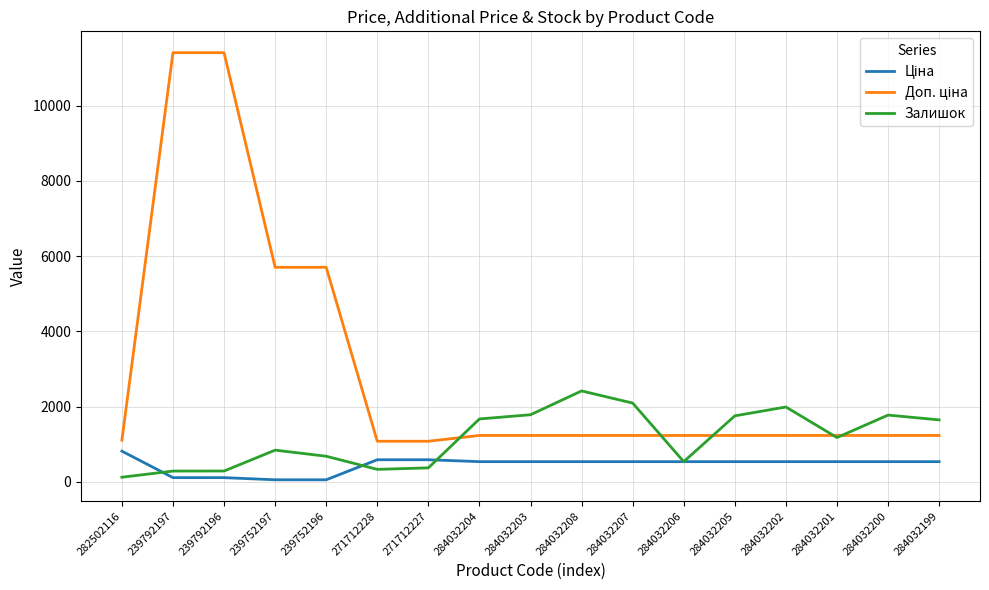

The value of Залишок at 239752197 is 1519.4. True or false?

False